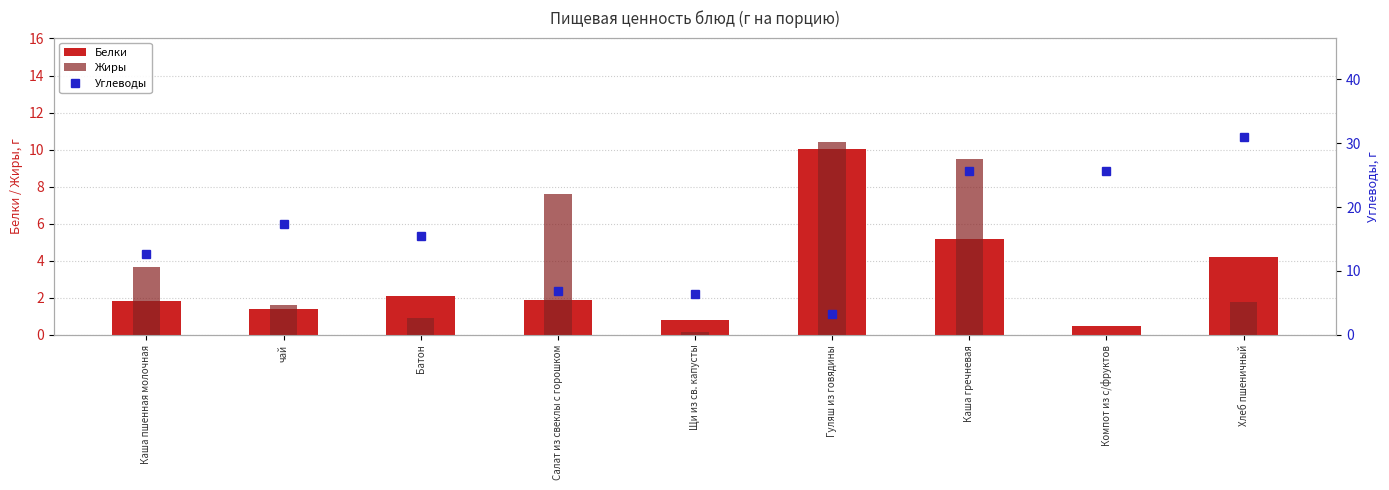

Are the bars grouped side by side (vs. stacked)?

Yes